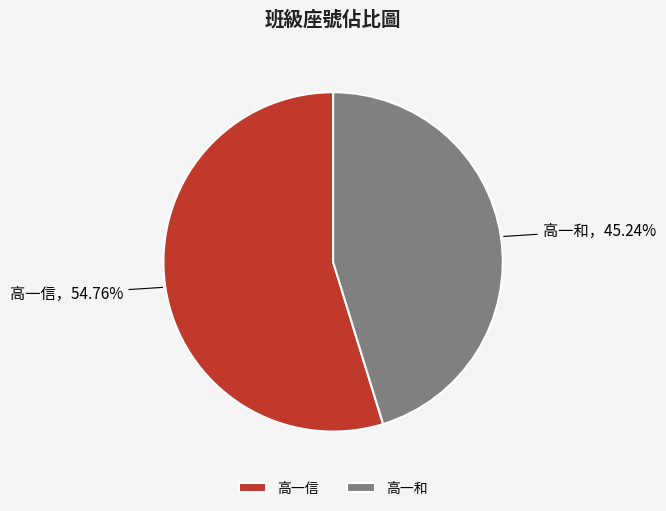

Does any single category account for the majority?

Yes